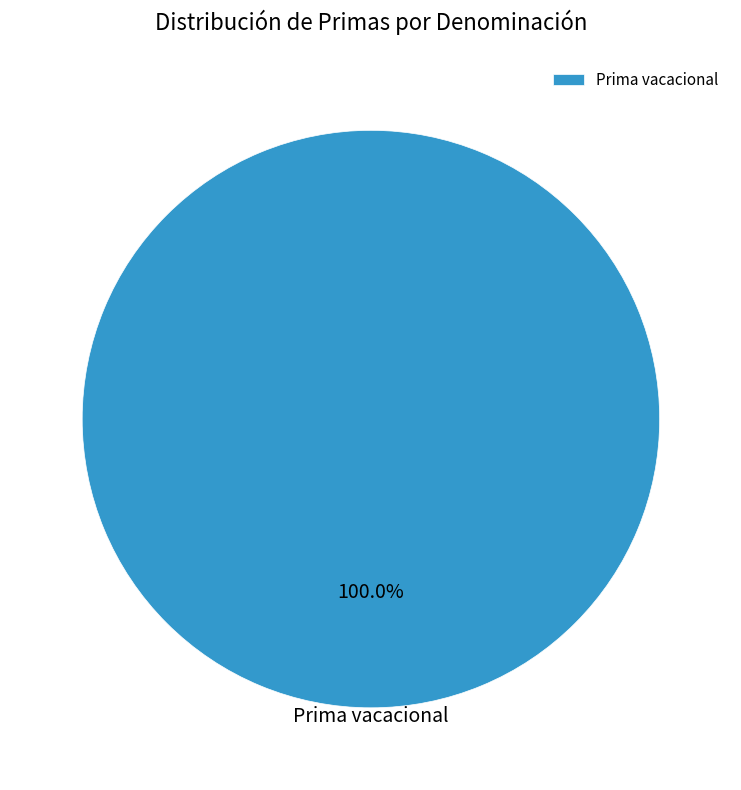

Rank the categories by value from highest to lowest.

Prima vacacional